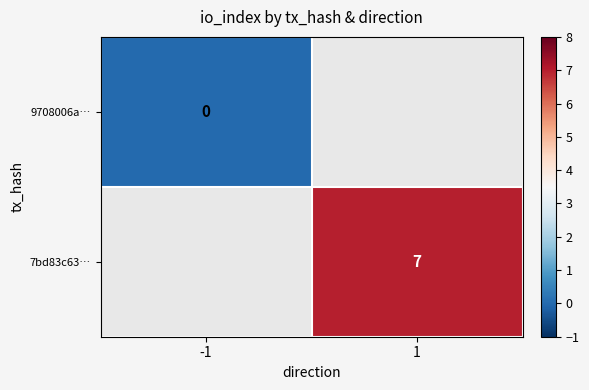

At how many categories does at least one series exceed 1?

1